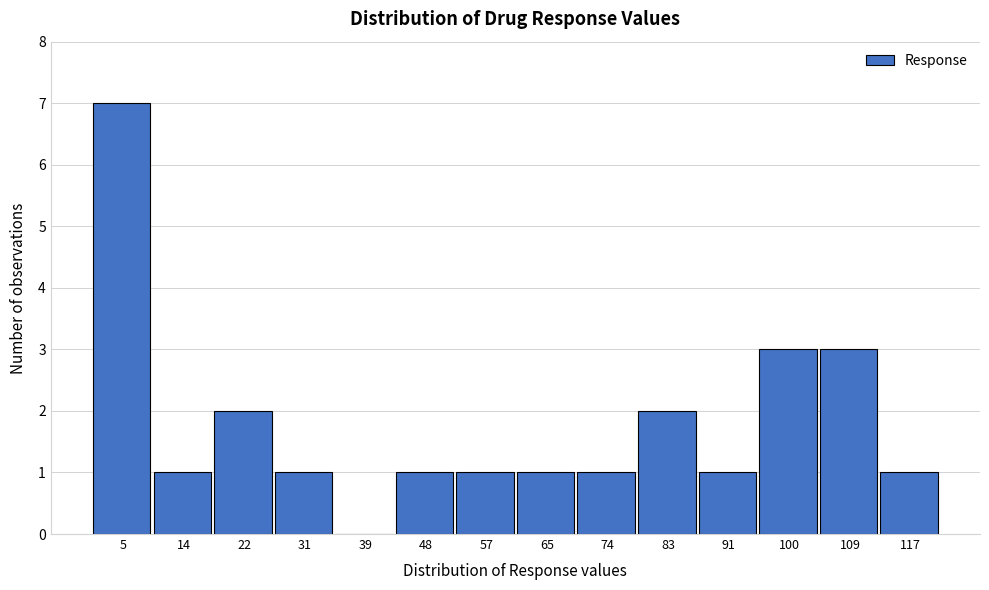

Reading right to left, list all the values displayed in this chart.

117=1	109=3	100=3	91=1	83=2	74=1	65=1	57=1	48=1	39=0	31=1	22=2	14=1	5=7